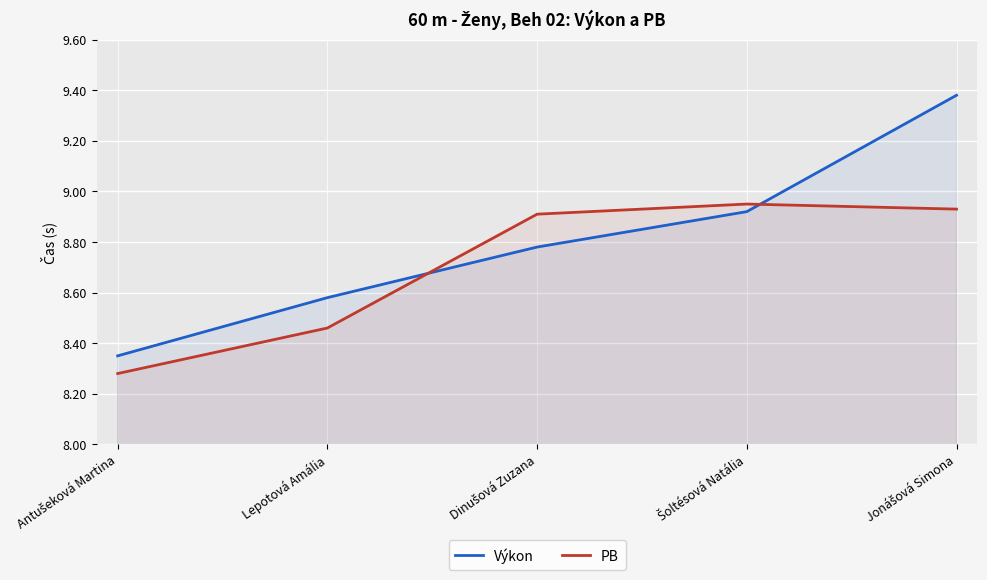

True or false: Výkon has more than 1 interior local peaks.

False